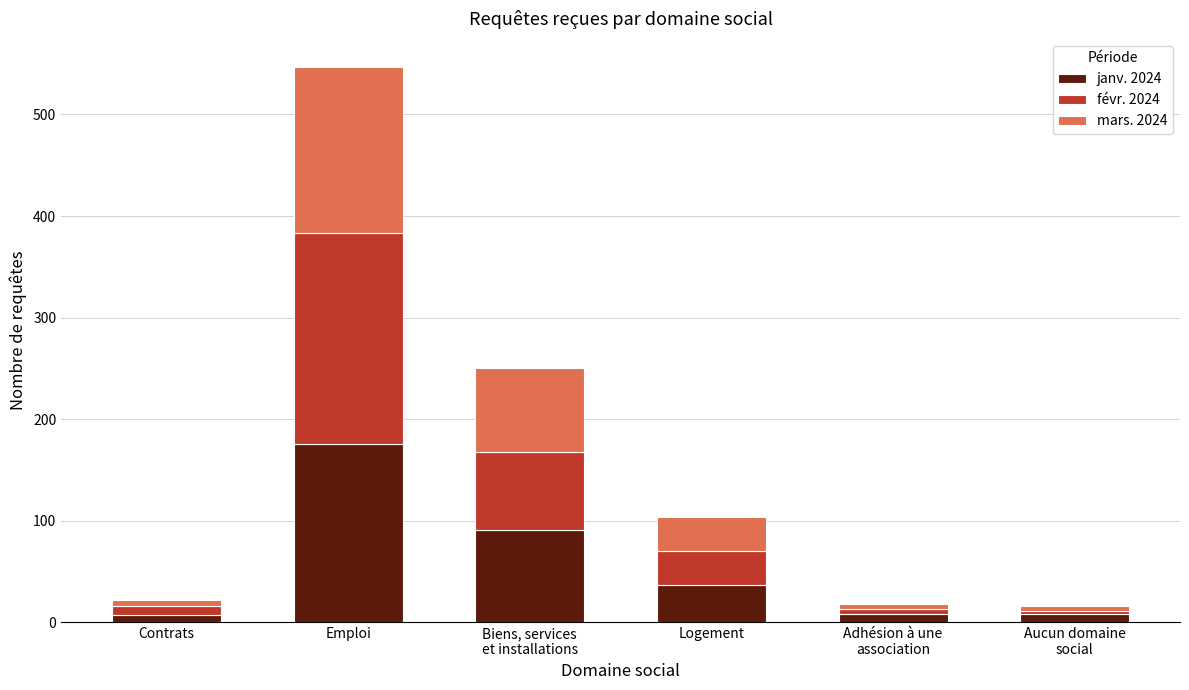

At which category is the sum across all series the highest?

Emploi